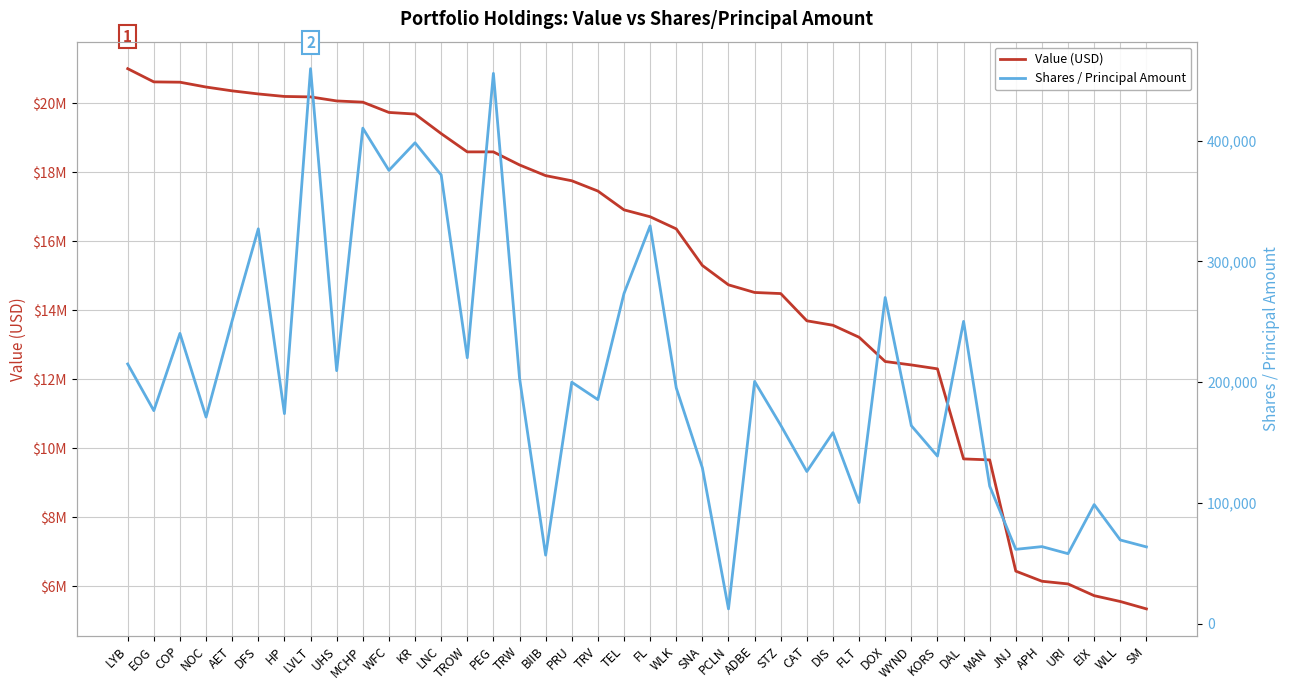

Reading right to left, extract all data points from this chart.

Value (USD): 5348000	5562000	5731000	6071000	6149000	6442000	9665000	9694000	12304000	12417000	12516000	13219000	13567000	13696000	14485000	14517000	14738000	15300000	16360000	16711000	16911000	17456000	17754000	17903000	18213000	18591000	18591000	19121000	19687000	19734000	20032000	20067000	20184000	20197000	20270000	20359000	20470000	20610000	20619000	21002000
Shares / Principal Amount: 63590	69310	98631	57969	63831	61571	113903	250370	138790	163984	270154	100297	158230	126036	164364	200615	12251	129093	195316	329468	273462	185567	199995	56780	203448	455784	220243	371707	398282	375450	410400	209560	459670	173950	327048	251103	171112	240402	176439	215079